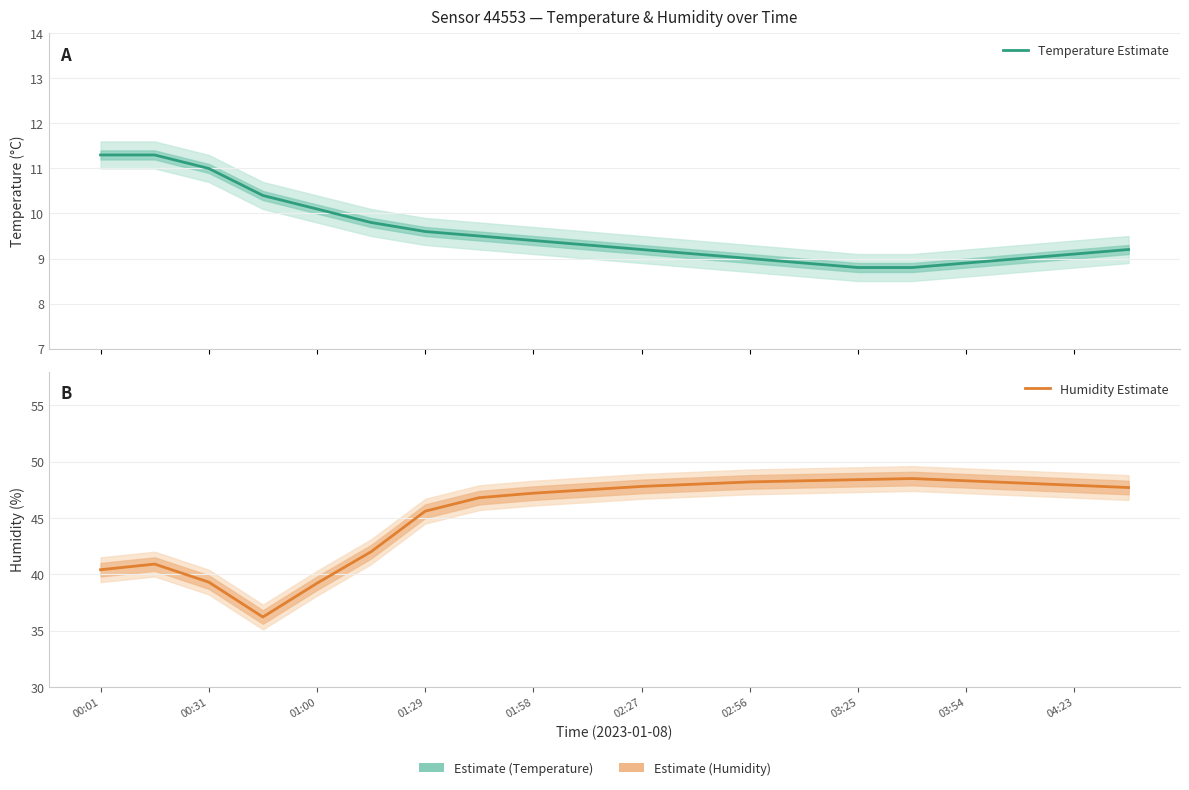

How many data points does each series have?

20